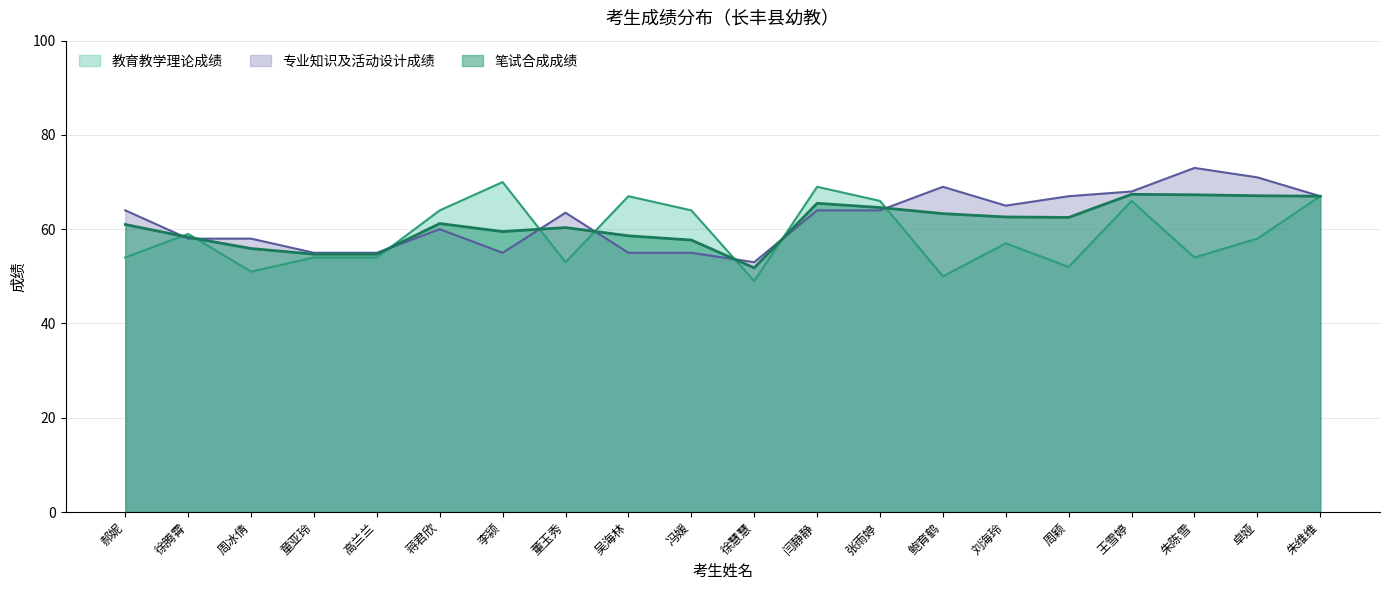

True or false: 教育教学理论成绩 has a value of 64.0 at 冯媛.

True